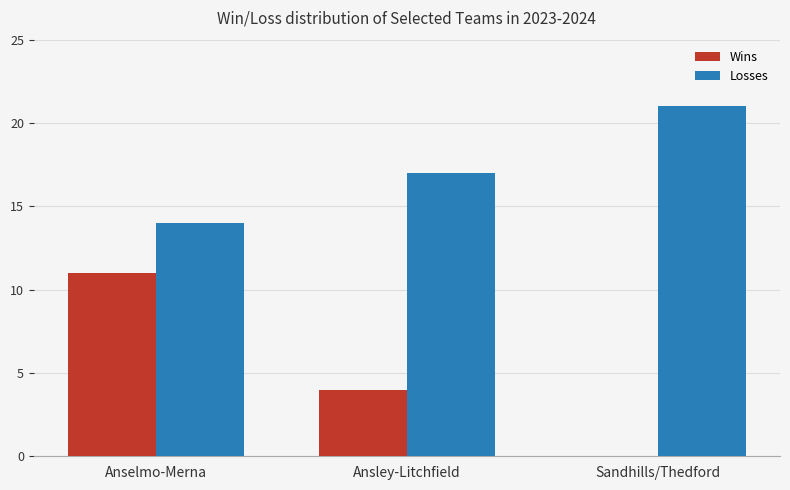

Where is Losses nearest to the value 17?

Ansley-Litchfield